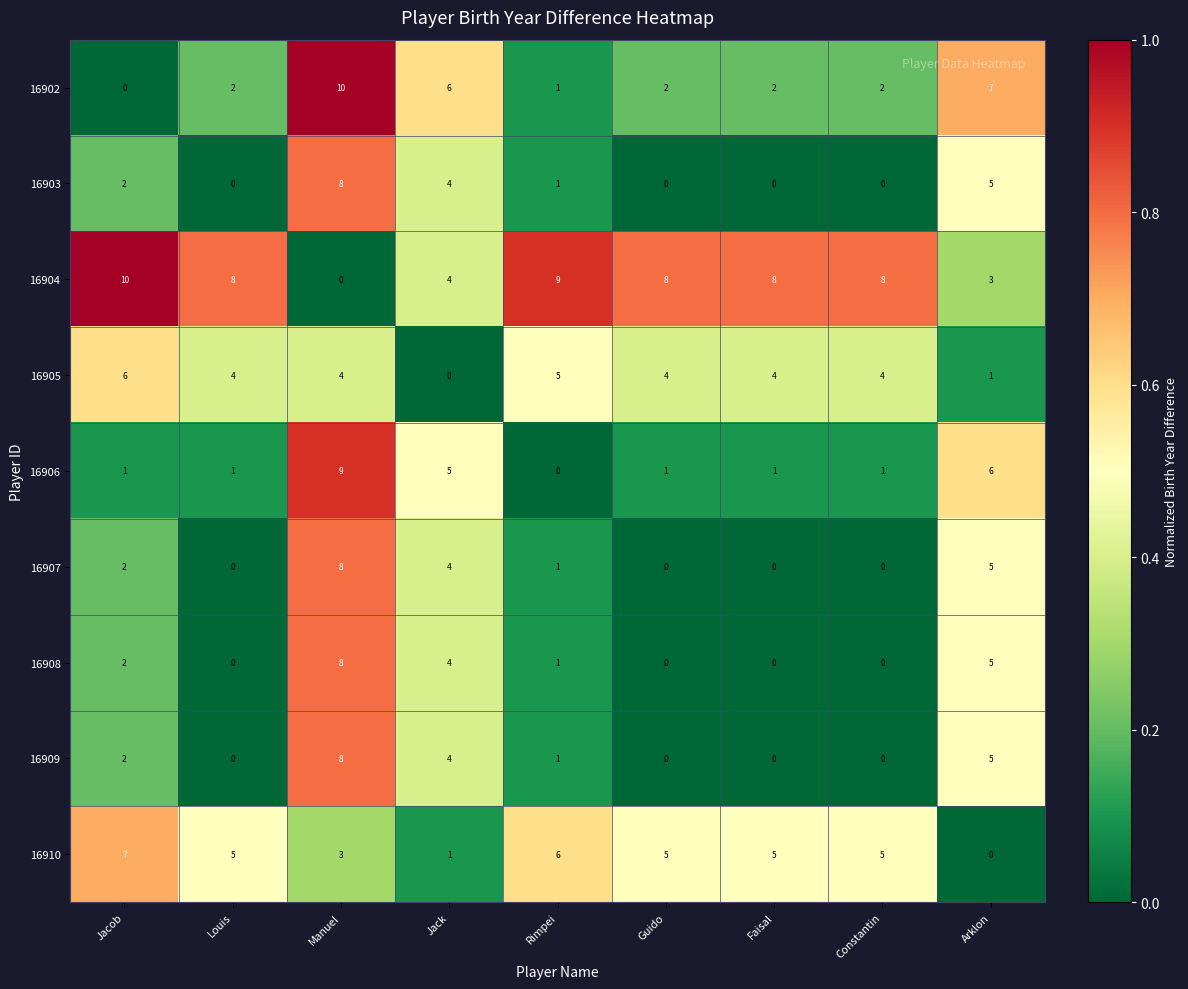

What is the average value of the 16902 series?

4